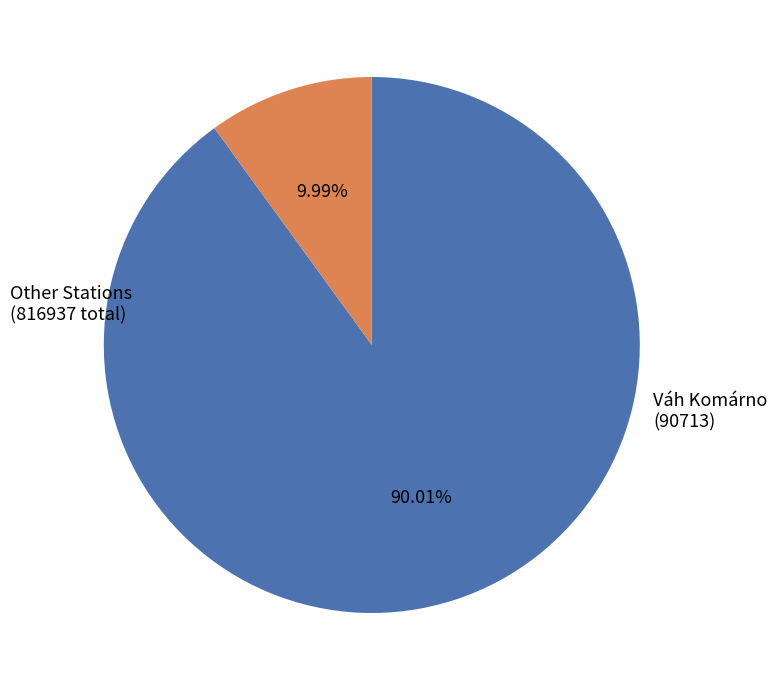

Is there a majority slice in this chart?

Yes